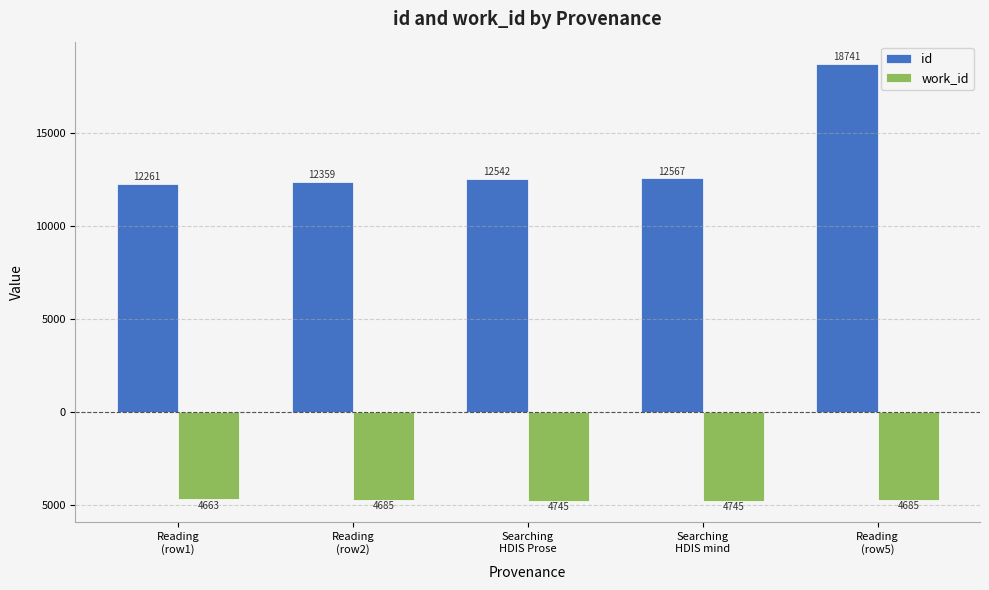

What are all the series names shown in the legend?

id, work_id